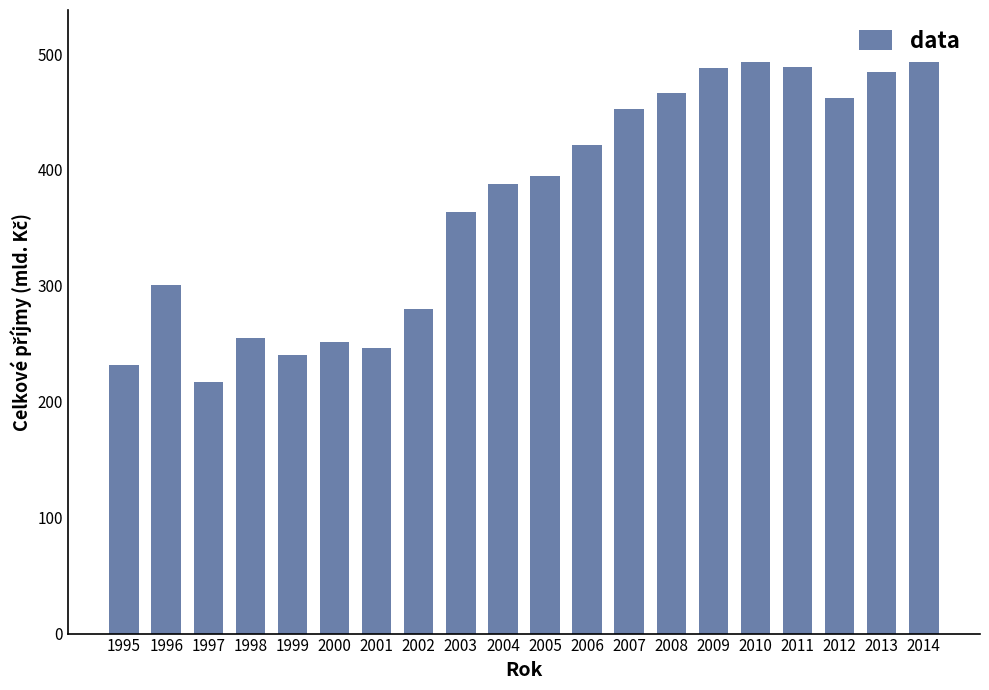

Reading right to left, list all the values displayed in this chart.

2014=512.4	2013=484.5	2012=462.2	2011=489.1	2010=493.3	2009=487.8	2008=466.3	2007=452.6	2006=421.6	2005=394.5	2004=387.9	2003=363.8	2002=280.3	2001=246.6	2000=251.7	1999=240.6	1998=254.7	1997=216.8	1996=301.1	1995=231.7